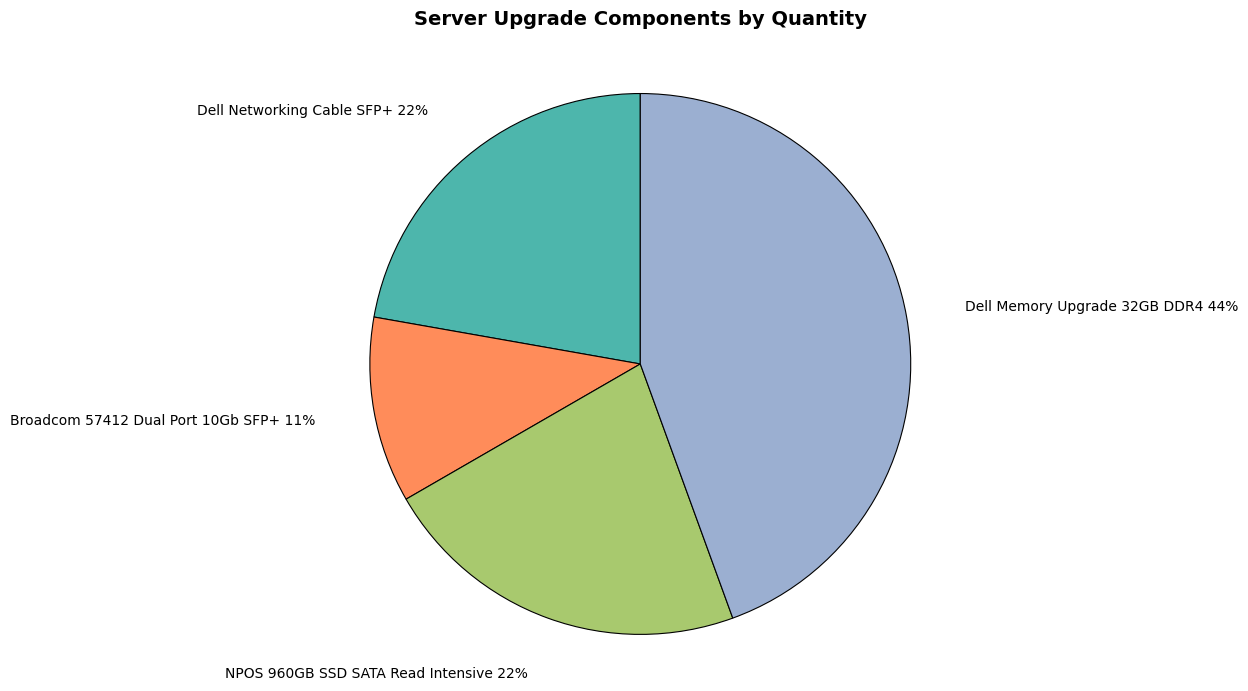

Is there any slice that represents more than half of the pie?

No